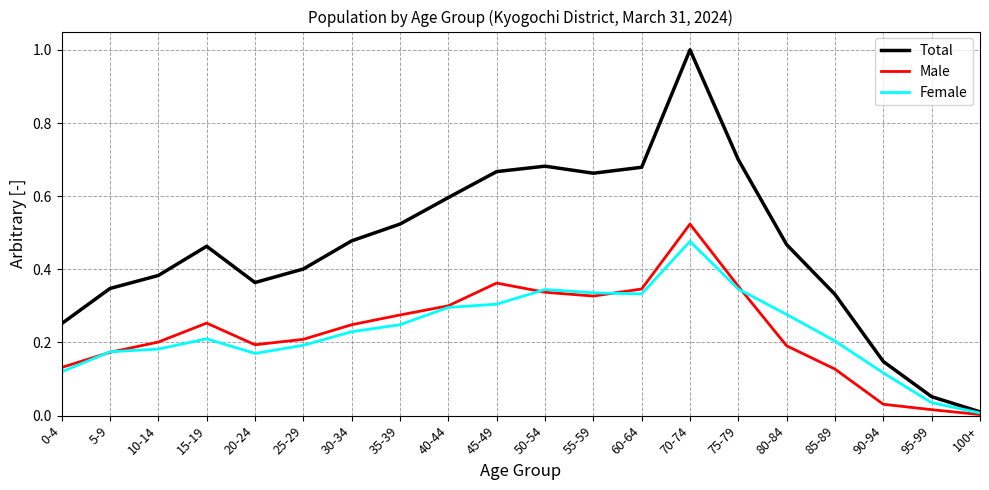

Does the chart have visible grid lines?

Yes